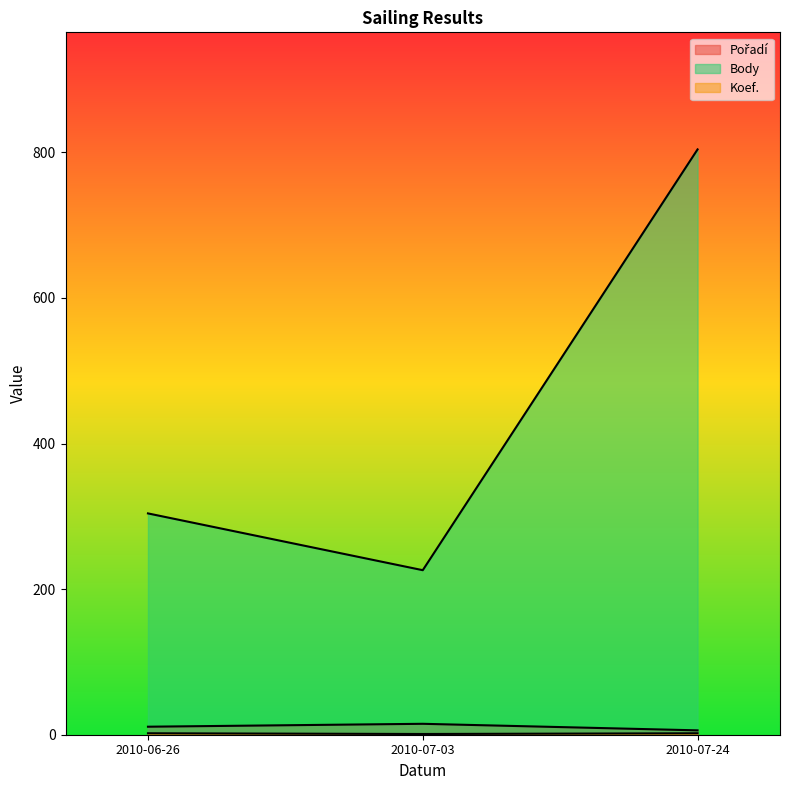

What is the minimum value for Pořadí?

6